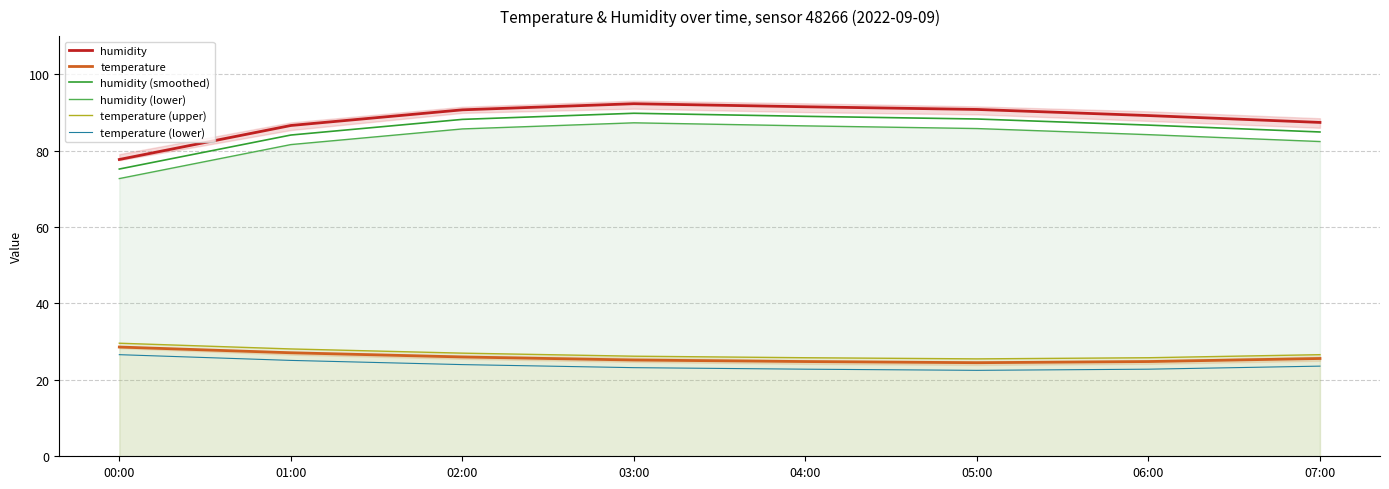

At which label does temperature (lower) reach its minimum?

05:00